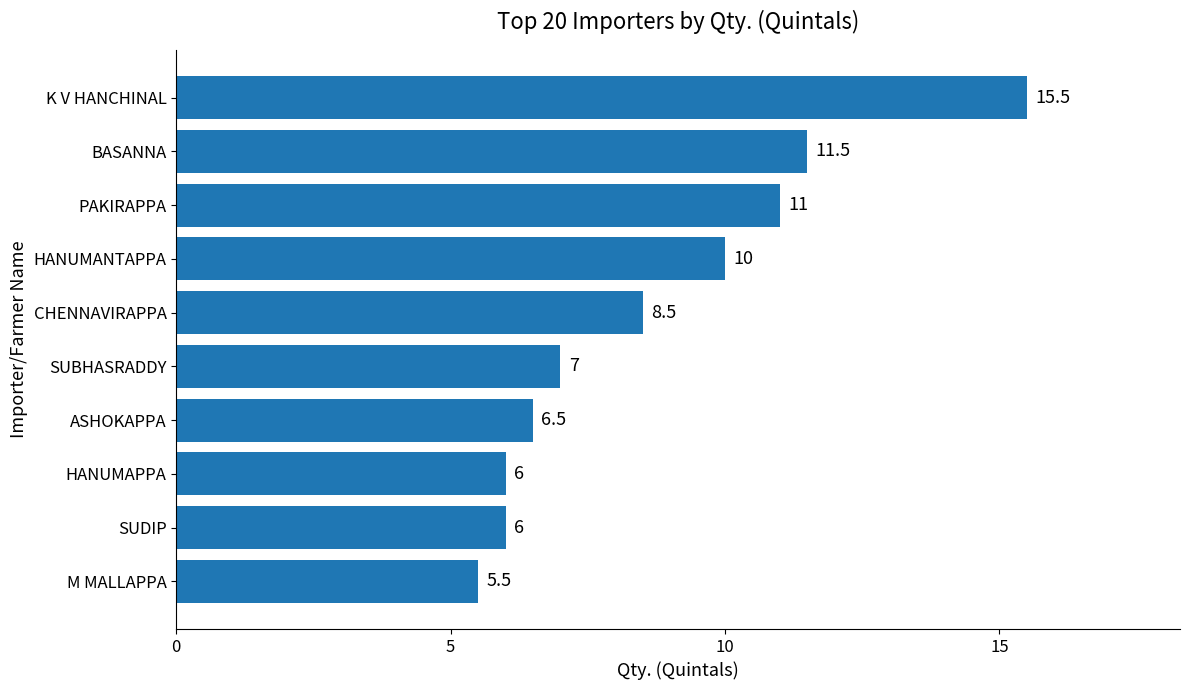

Where is the data nearest to the value 10?

HANUMANTAPPA